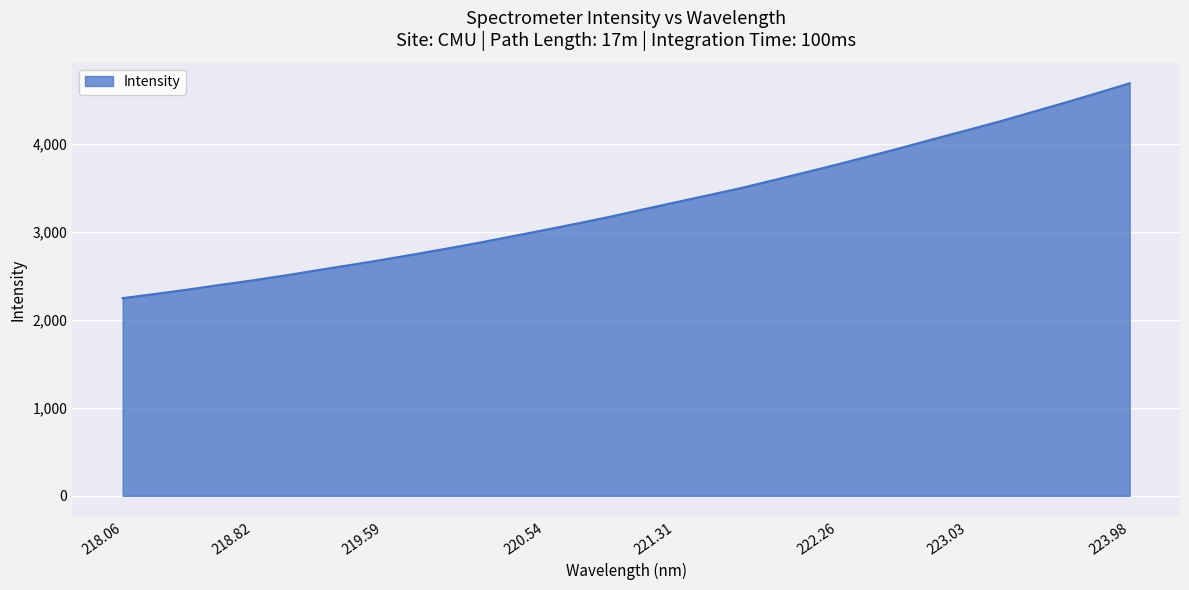

What is the difference between the maximum and minimum values?

2440.2